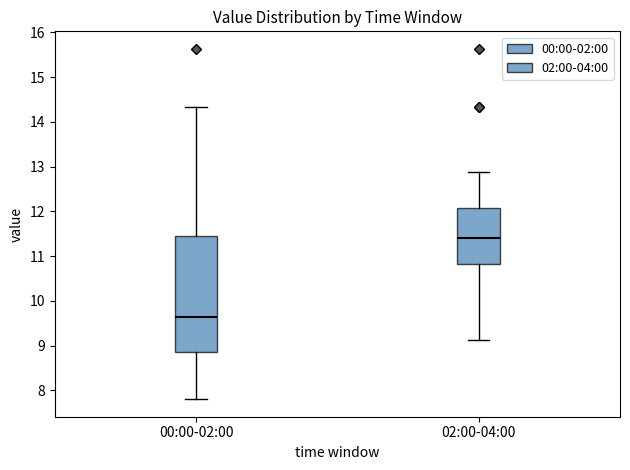

Which box has the highest median line?

02:00-04:00